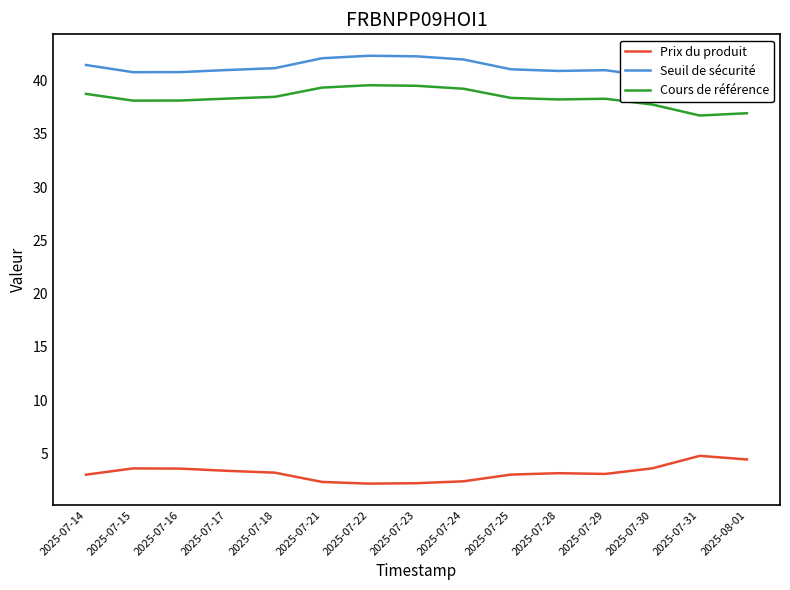

Reading left to right, extract all data points from this chart.

Prix du produit: 2025-07-14=3.0	2025-07-15=3.6	2025-07-16=3.6	2025-07-17=3.4	2025-07-18=3.2	2025-07-21=2.3	2025-07-22=2.2	2025-07-23=2.2	2025-07-24=2.4	2025-07-25=3.0	2025-07-28=3.1	2025-07-29=3.1	2025-07-30=3.6	2025-07-31=4.8	2025-08-01=4.4
Seuil de sécurité: 2025-07-14=41.5	2025-07-15=40.8	2025-07-16=40.8	2025-07-17=41.0	2025-07-18=41.2	2025-07-21=42.1	2025-07-22=42.3	2025-07-23=42.3	2025-07-24=42.0	2025-07-25=41.1	2025-07-28=40.9	2025-07-29=41.0	2025-07-30=40.4	2025-07-31=39.3	2025-08-01=39.5
Cours de référence: 2025-07-14=38.7	2025-07-15=38.1	2025-07-16=38.1	2025-07-17=38.3	2025-07-18=38.5	2025-07-21=39.3	2025-07-22=39.6	2025-07-23=39.5	2025-07-24=39.2	2025-07-25=38.4	2025-07-28=38.2	2025-07-29=38.3	2025-07-30=37.7	2025-07-31=36.7	2025-08-01=36.9